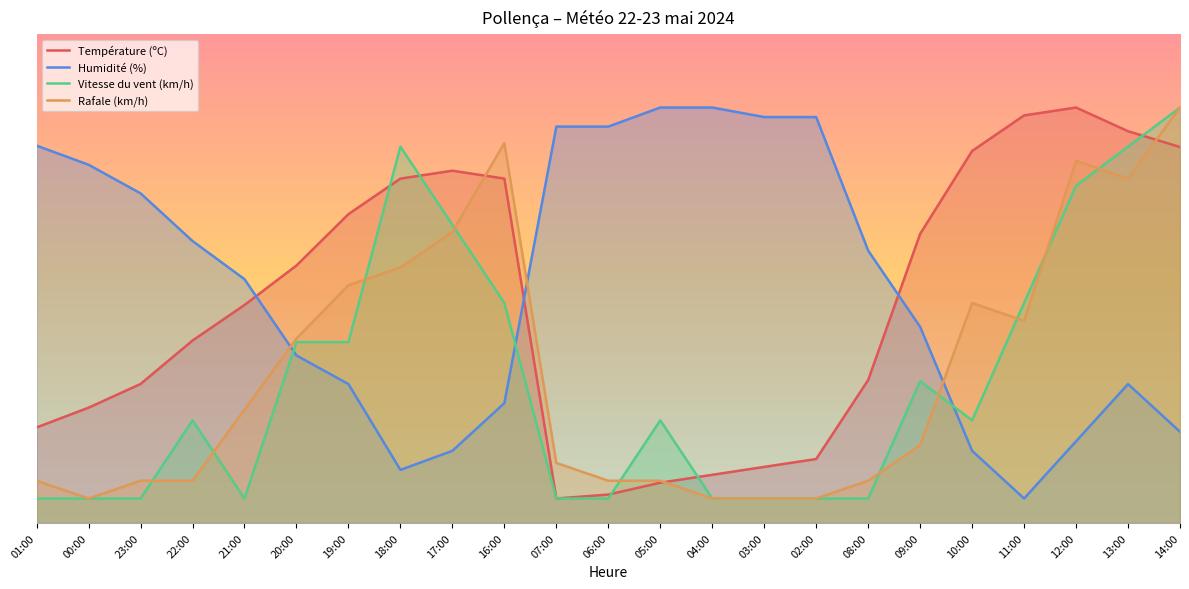

Count the number of categories in the chart.

23